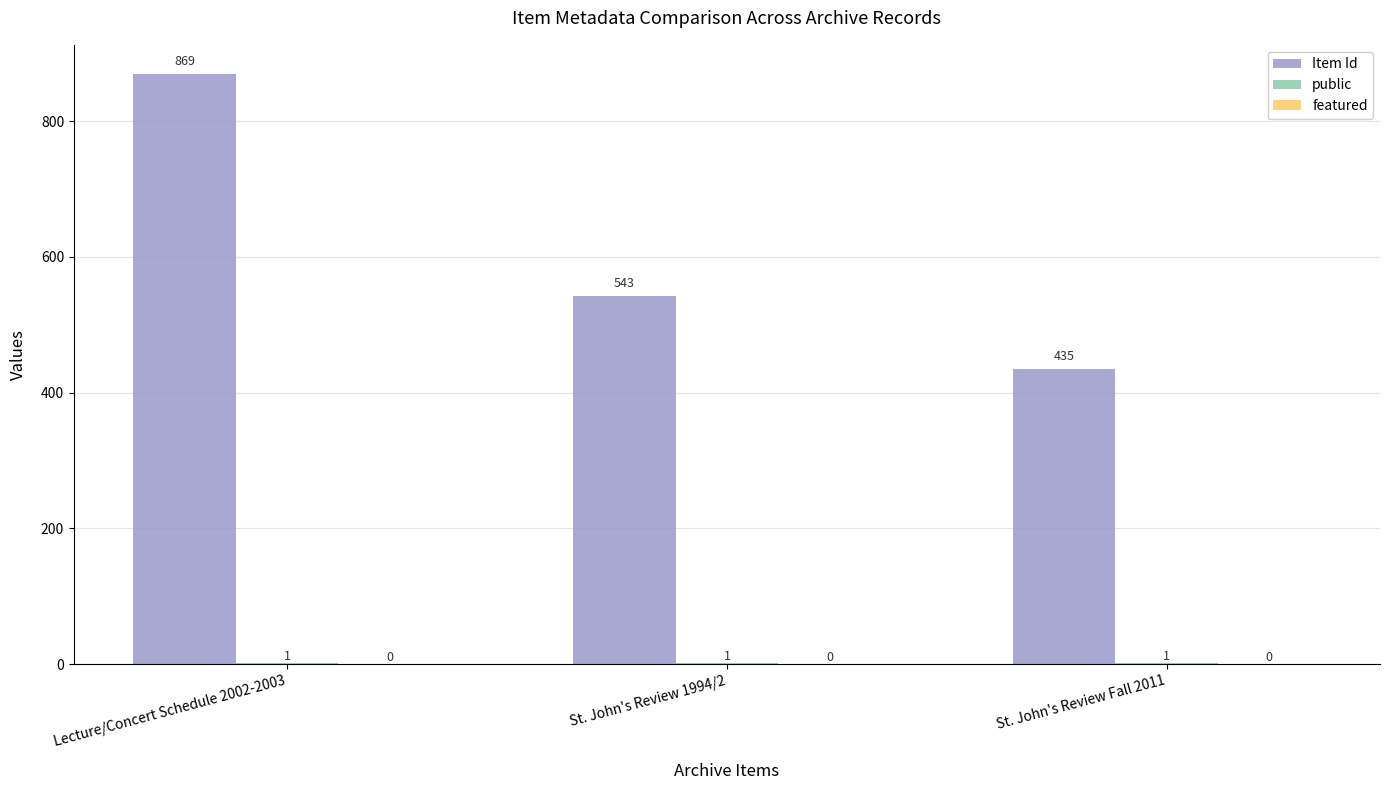

True or false: Item Id has a value of 543 at St. John's Review 1994/2.

True